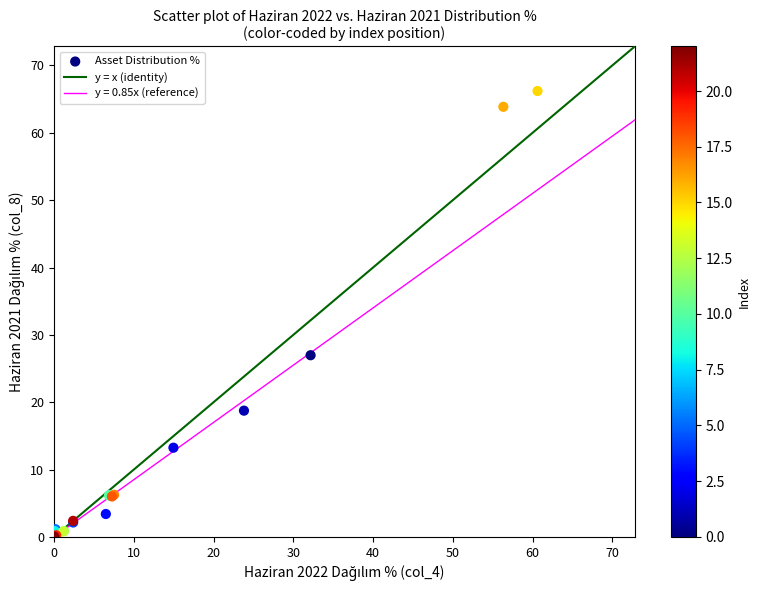

What Y value in the scatter plot is closest to 33?

27.0